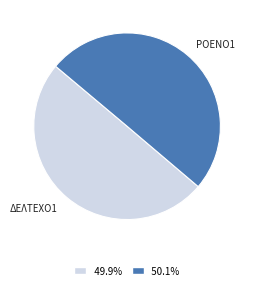

Count the number of slices in the pie.

2